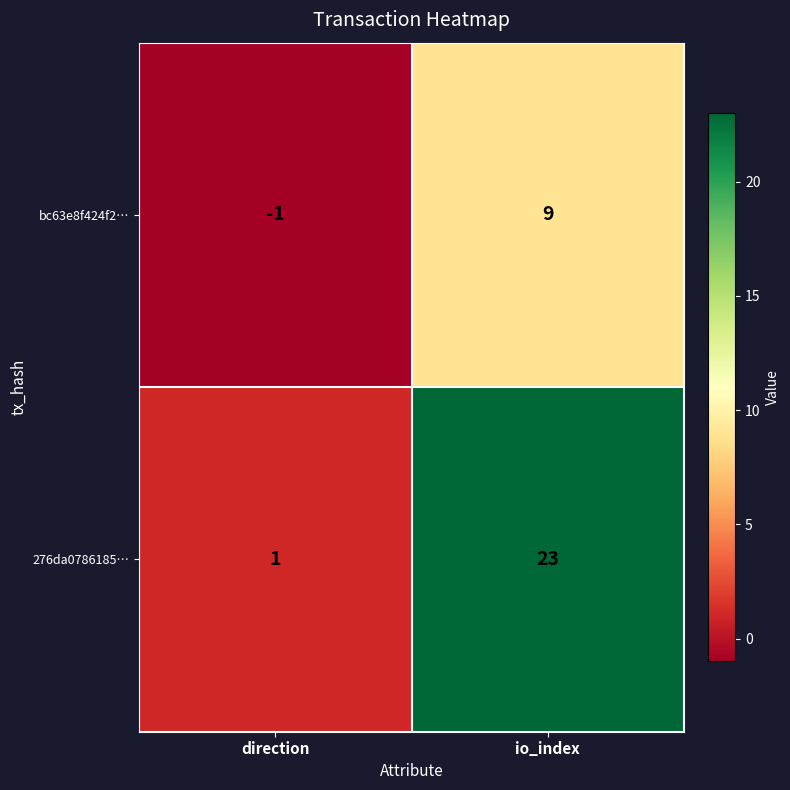

What is the maximum value shown in the chart?

23